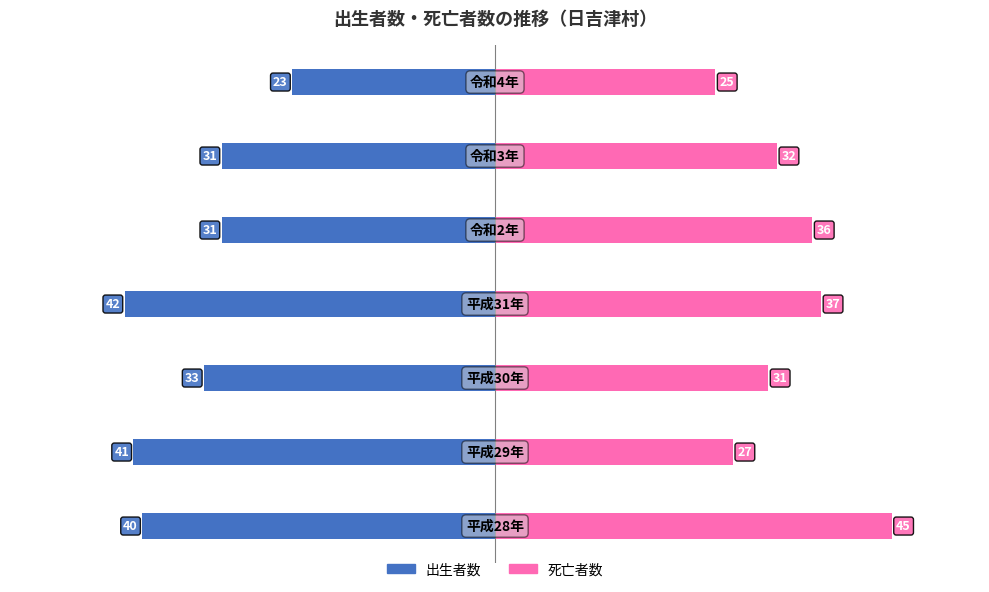

Reading right to left, list all the values displayed in this chart.

出生者数: 60=-23	40=-31	20=-31	0=-42	−20=-33	−40=-41	−60=-40
死亡者数: 60=25	40=32	20=36	0=37	−20=31	−40=27	−60=45